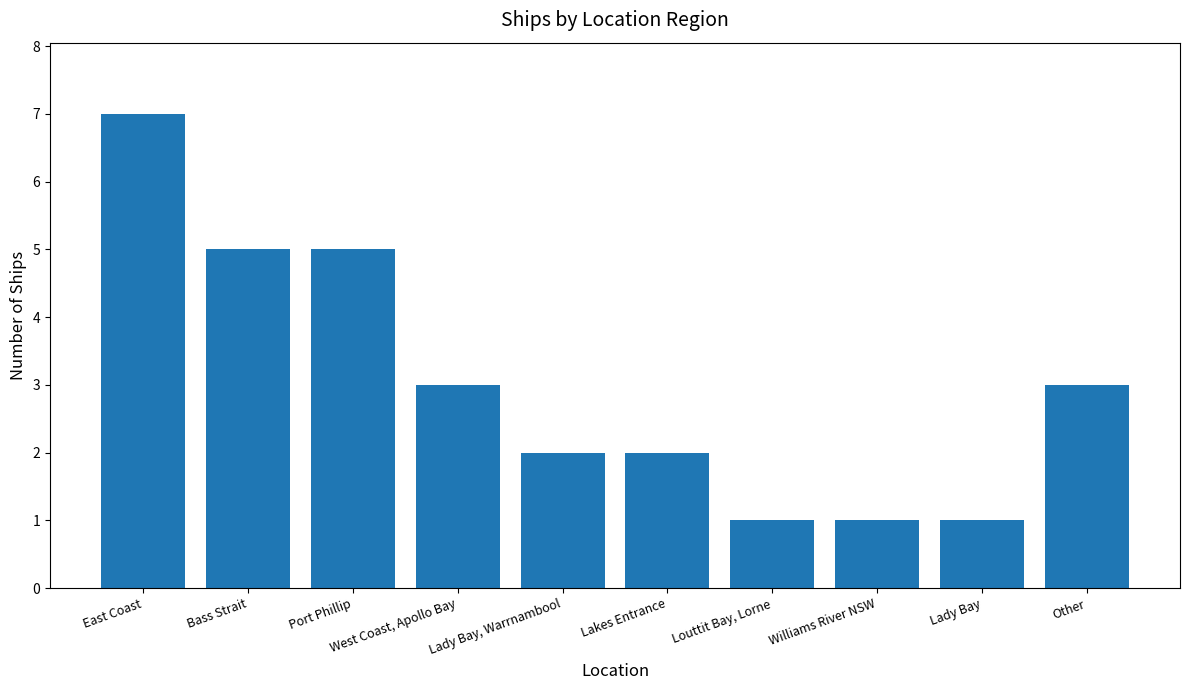

Where does the data first go above 3?

East Coast